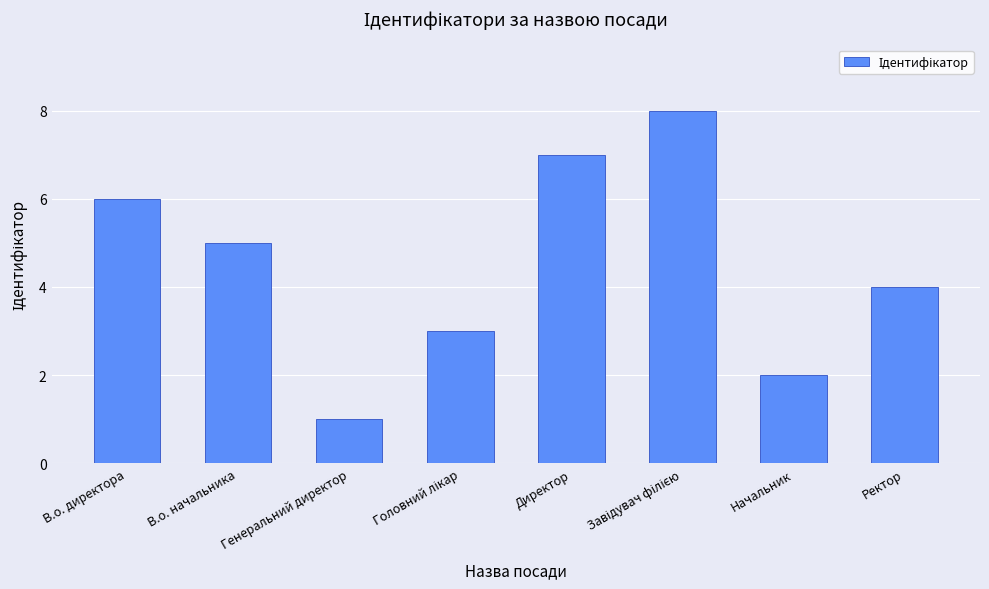

The value at Генеральний директор is 1. True or false?

True